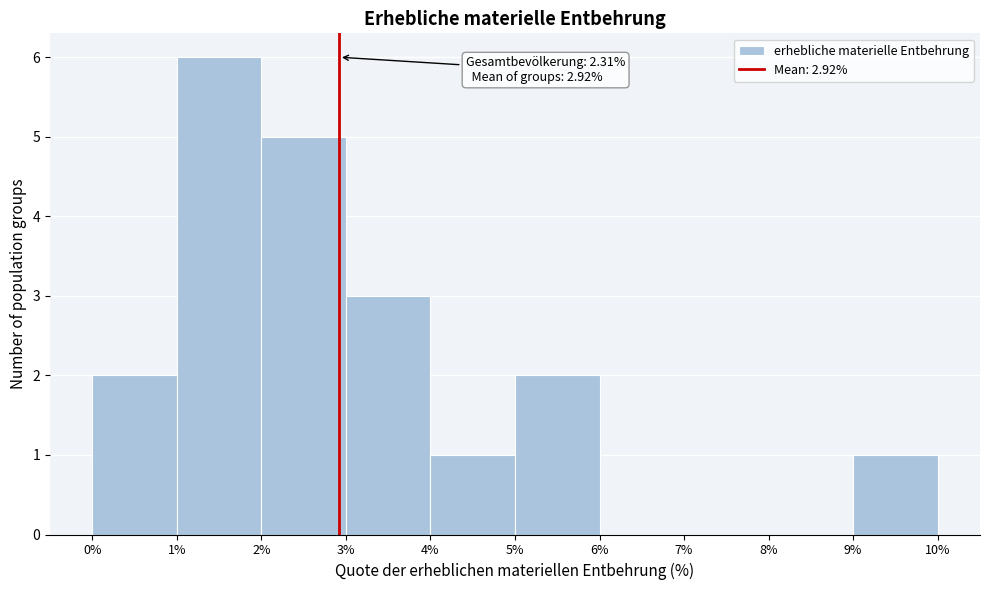

Which range on the x-axis has the tallest bar?

1% to 2%